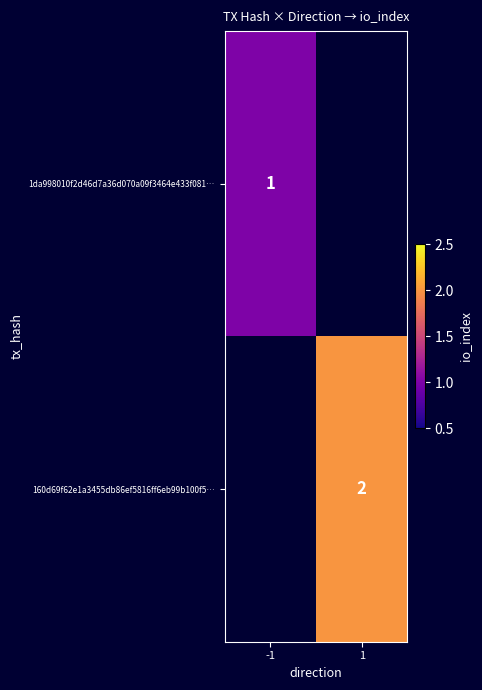

What is the minimum value shown in the chart?

1.0